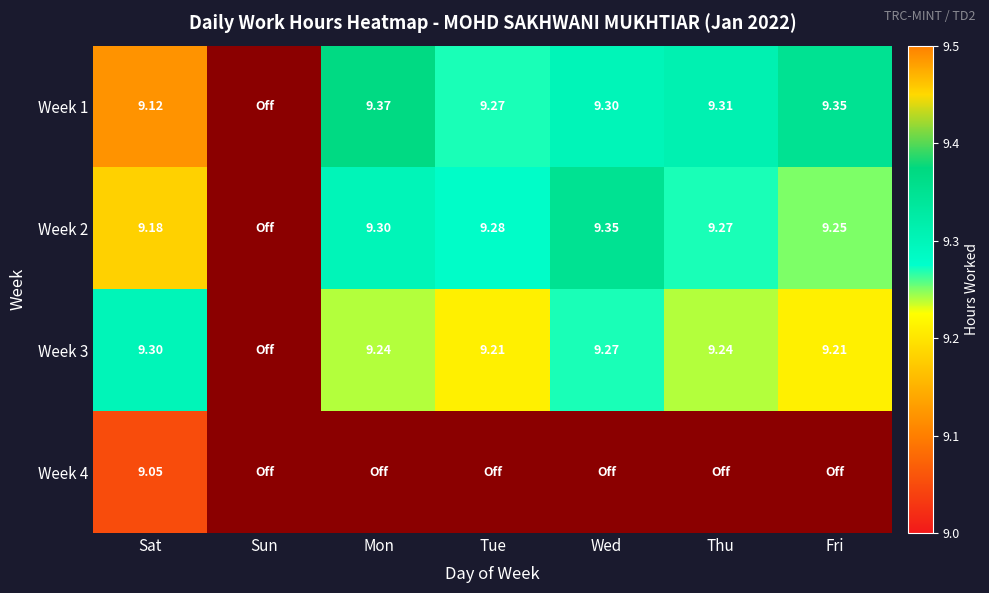

Count the number of categories in the chart.

7